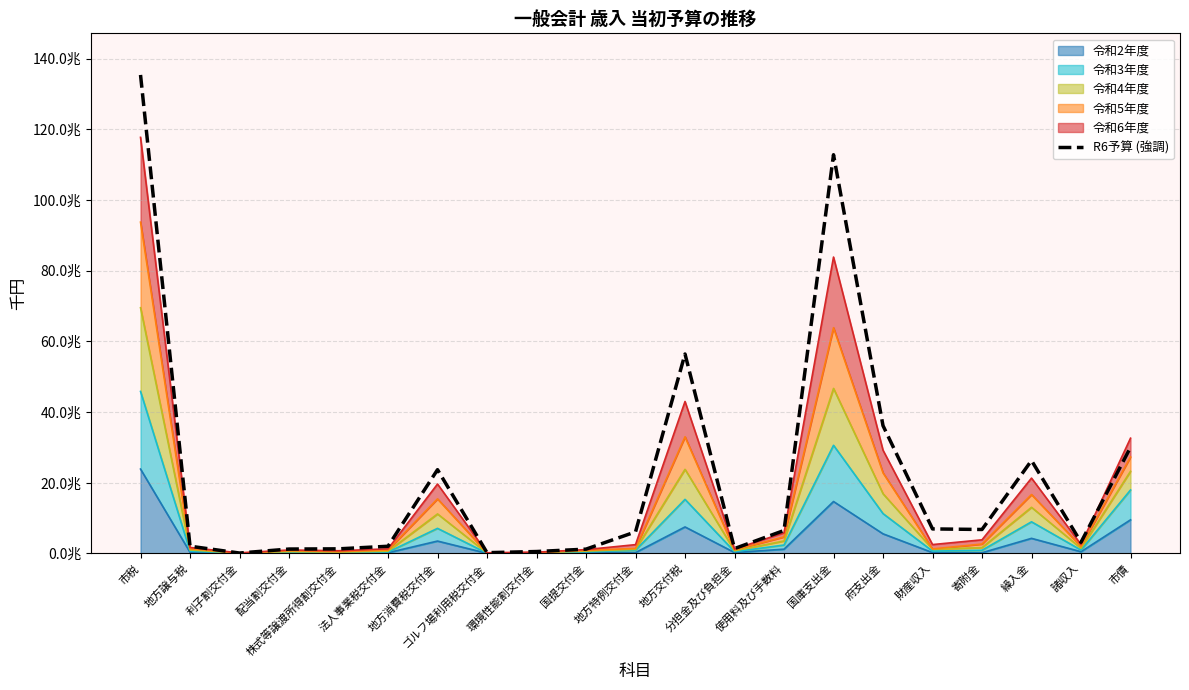

The value at 繰入金 is 6783808.9. True or false?

False